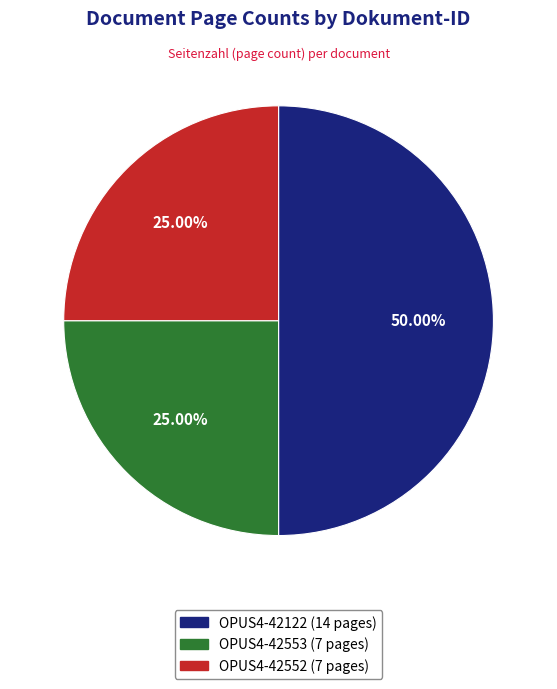

Approximately how many times larger is the value at OPUS4-42122 compared to OPUS4-42553?

2.0